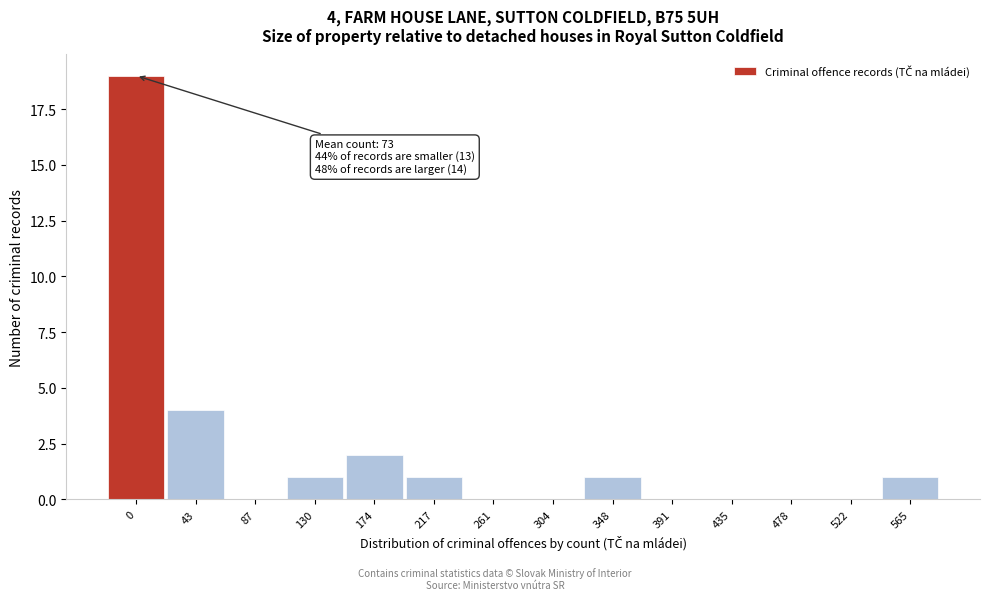

Reading right to left, extract all data points from this chart.

565=1	522=0	478=0	435=0	391=0	348=1	304=0	261=0	217=1	174=2	130=1	87=0	43=4	0=19